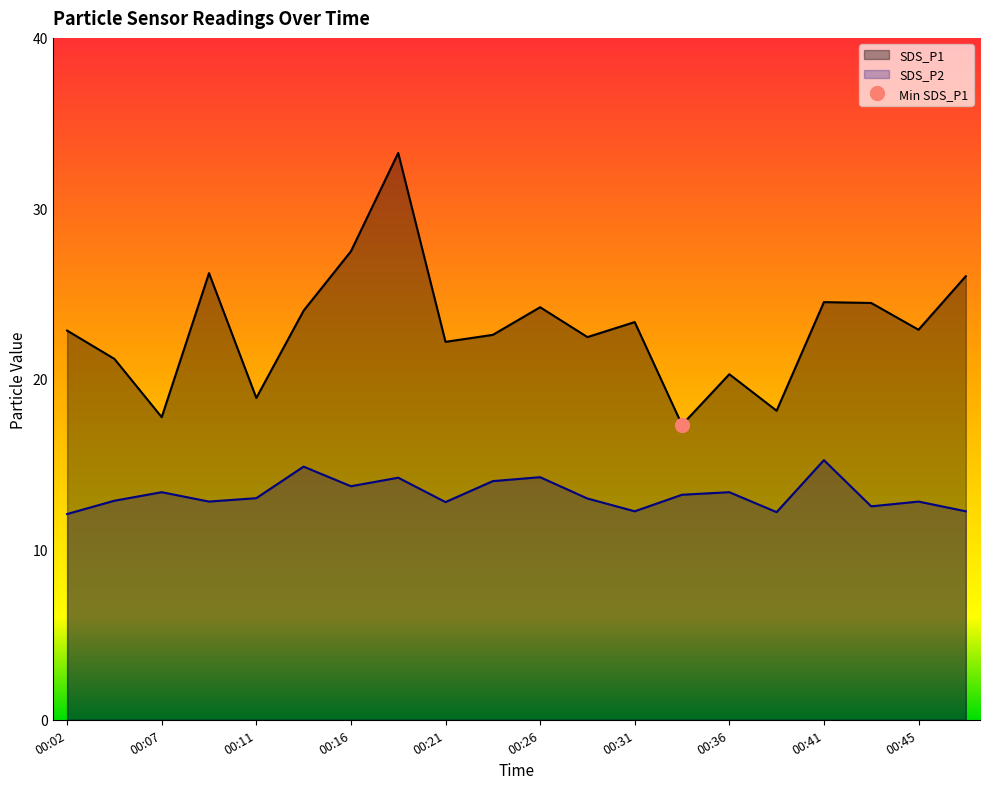

What is the lowest value of the SDS_P2 series?

12.1